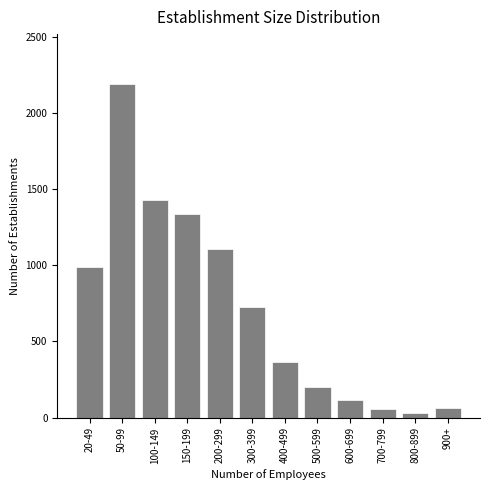

What is the greatest value displayed?

2190